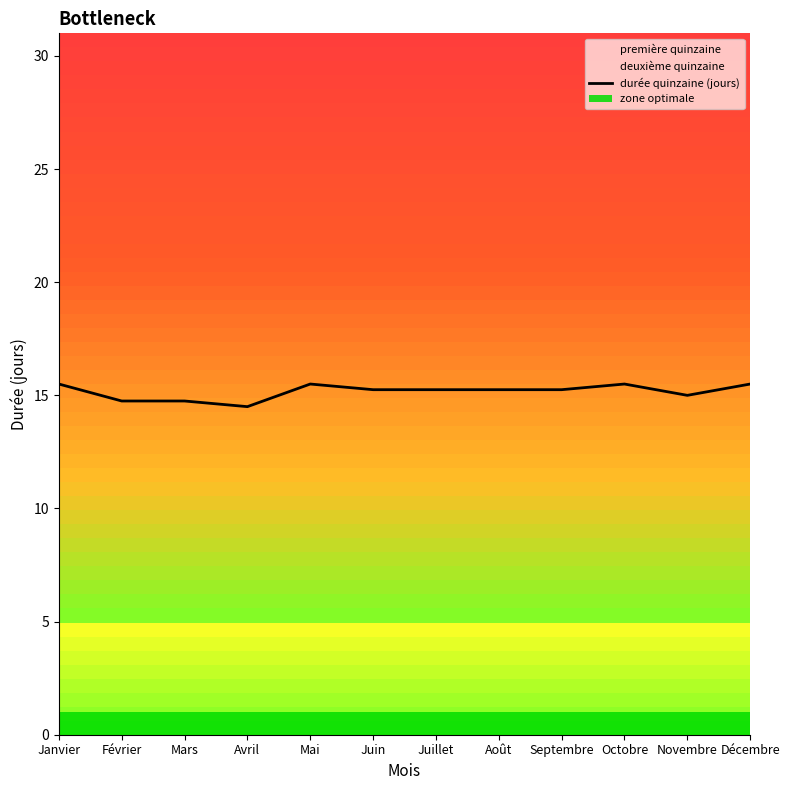

At which label is the value closest to 15?

Novembre